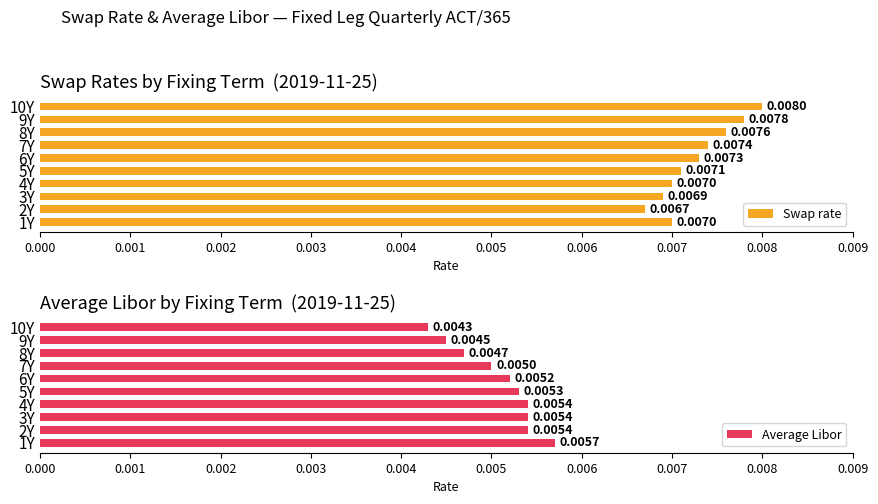

How many data points does each series have?

10